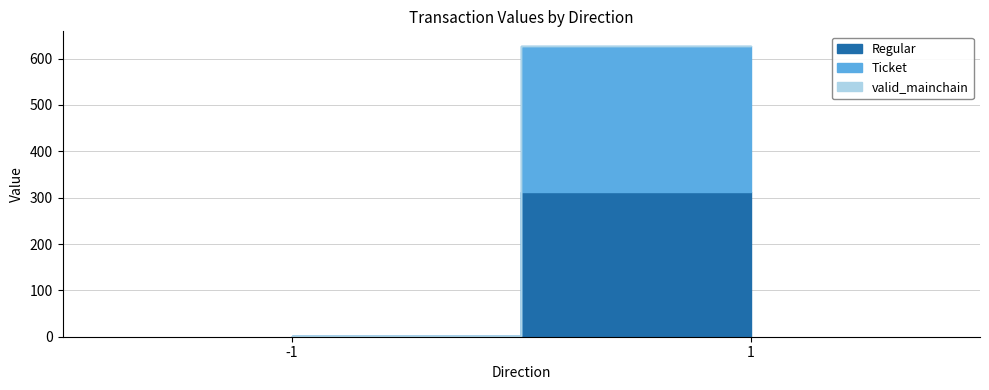

What is the spread (max minus min) of values at 1?

312.2